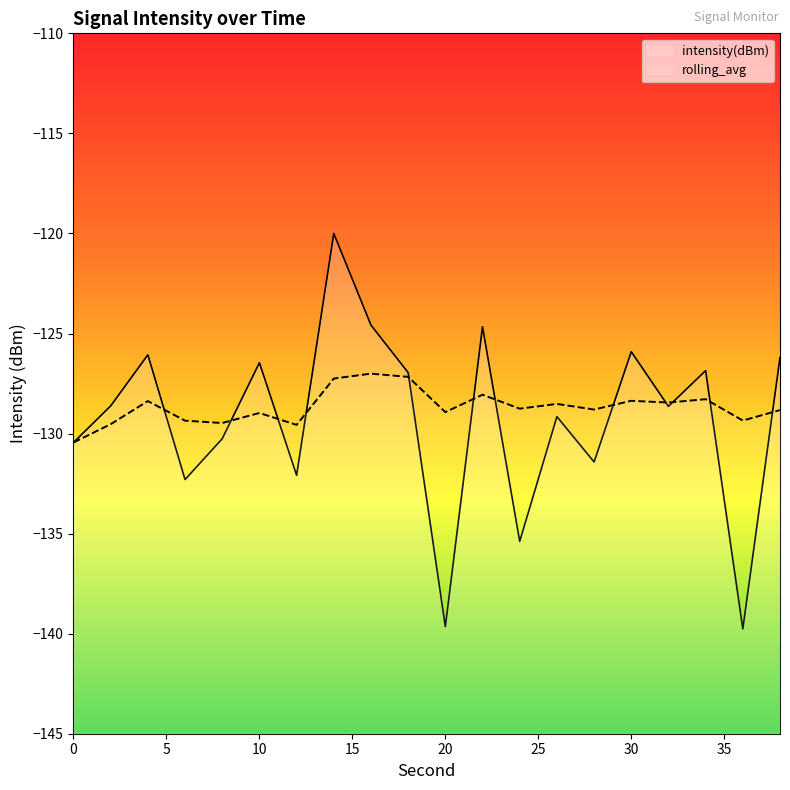

What is the lowest value of the rolling_avg series?

-130.4